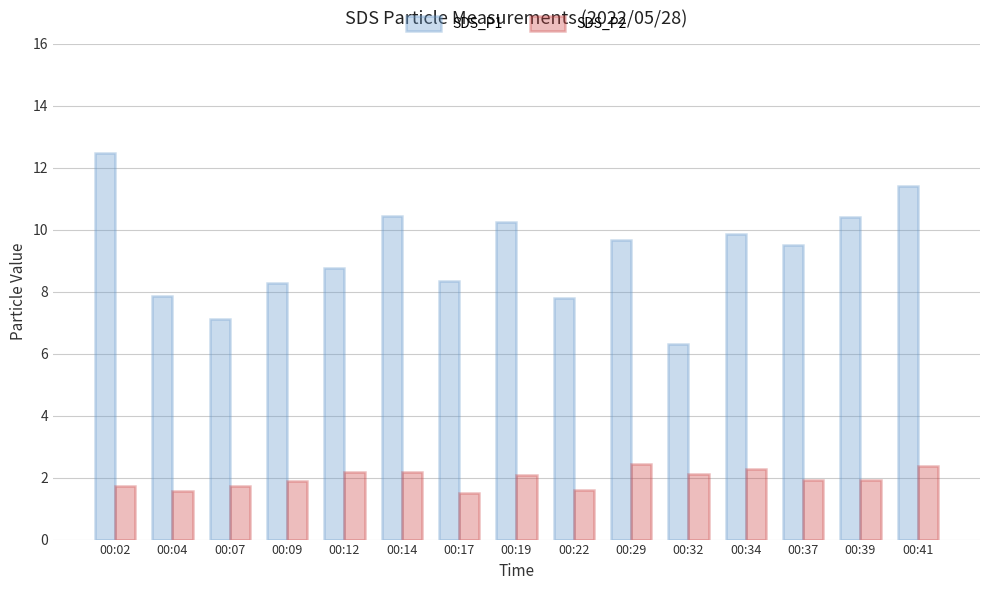

What is the difference between the highest and lowest values at 00:02?

10.7